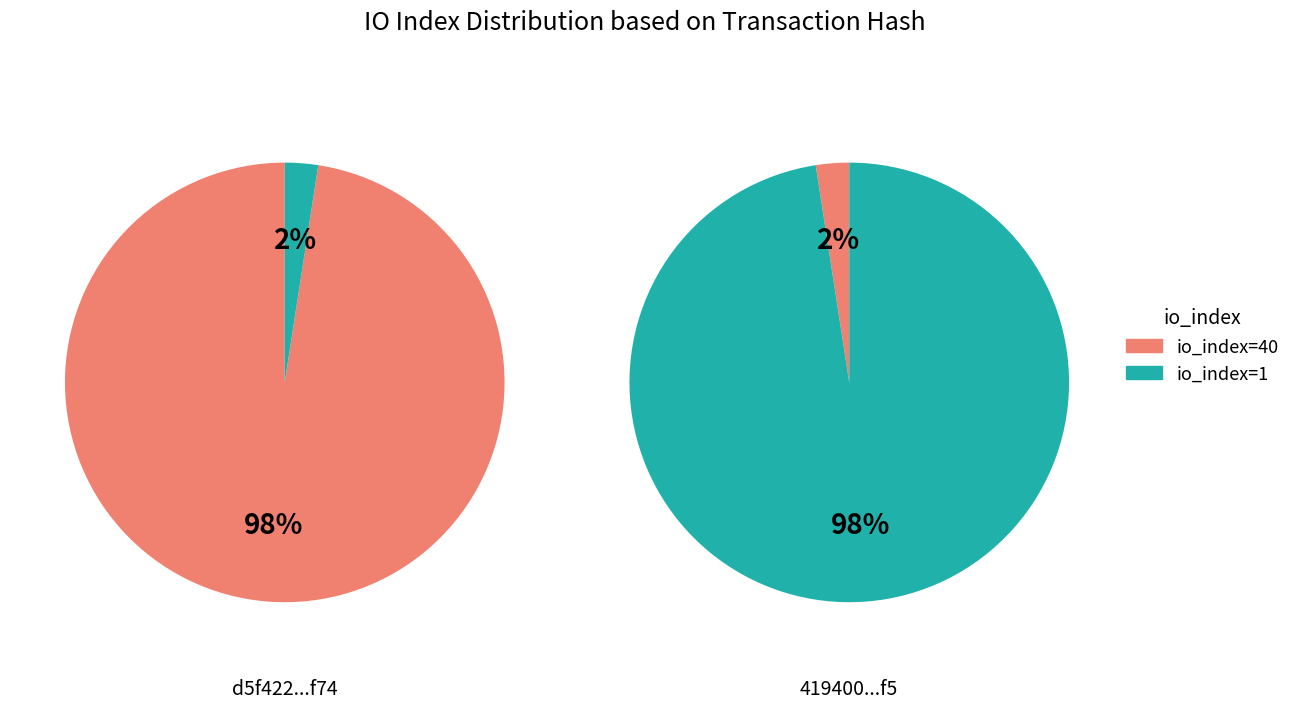

Count the number of slices in the pie.

2